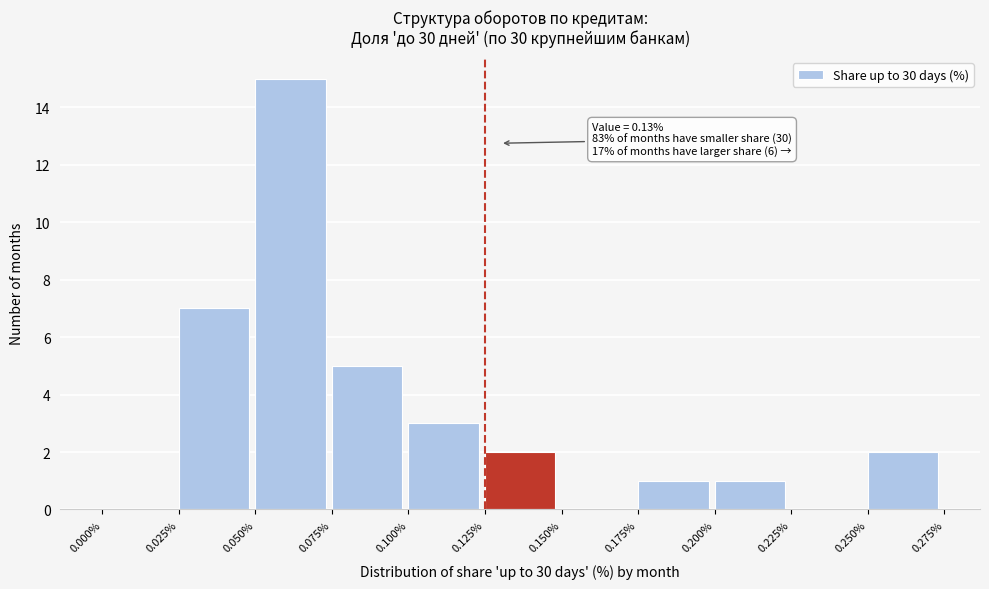

Which range on the x-axis has the tallest bar?

0.050% to 0.075%